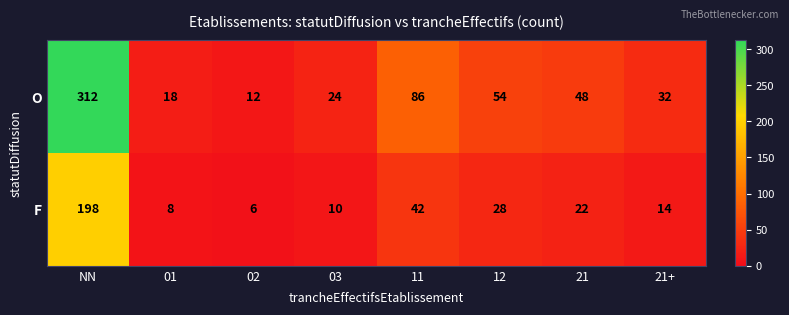

What is the spread (max minus min) of values at 12?

26